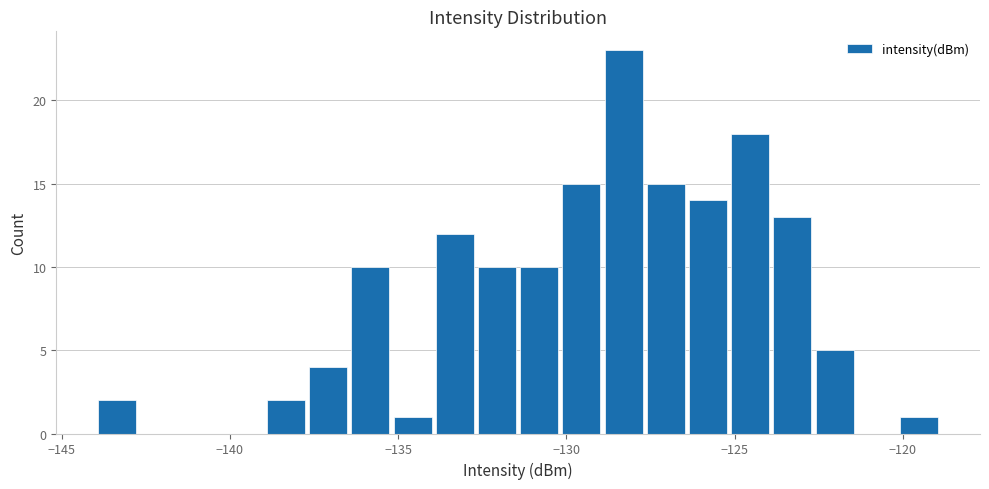

Around what value on the x-axis is the tallest bar? Give the approximate position of its centre, as read against the axis.

-128.5